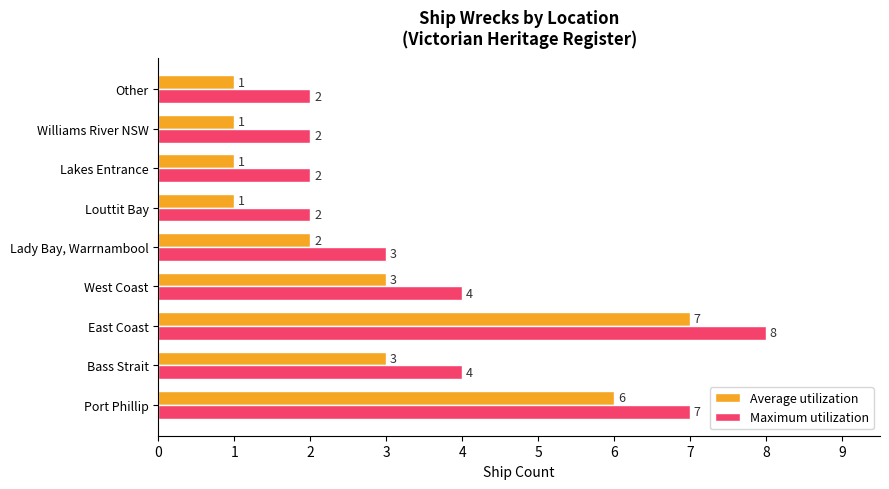

The value of Average utilization at East Coast is 10. True or false?

False